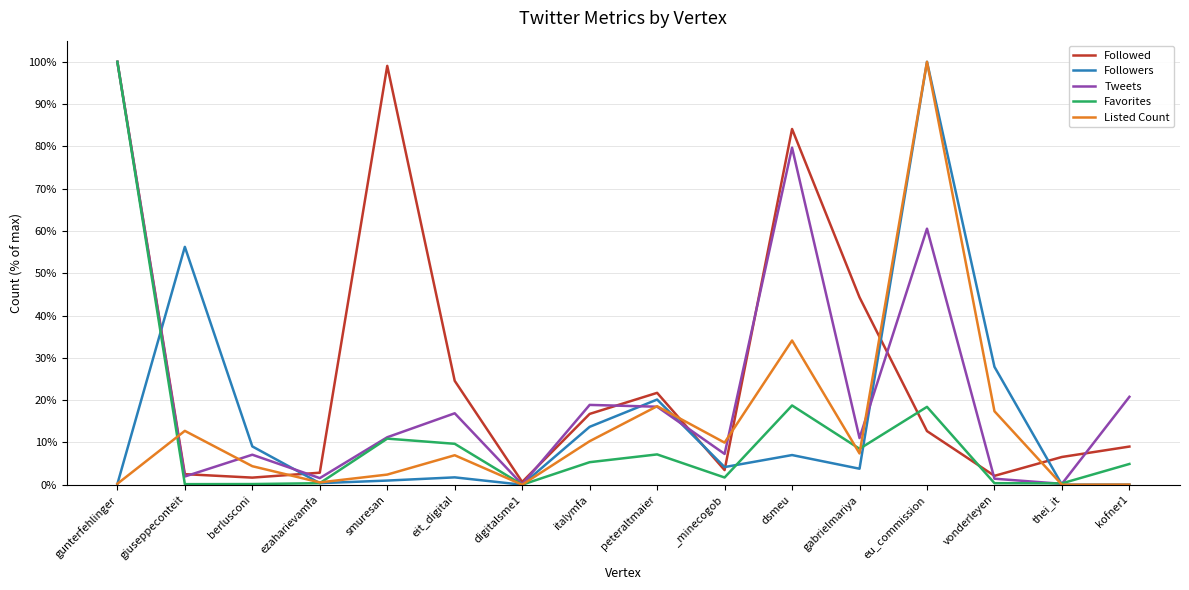

Where do Favorites and Followers first cross each other?

gunterfehlinger and giuseppeconteit